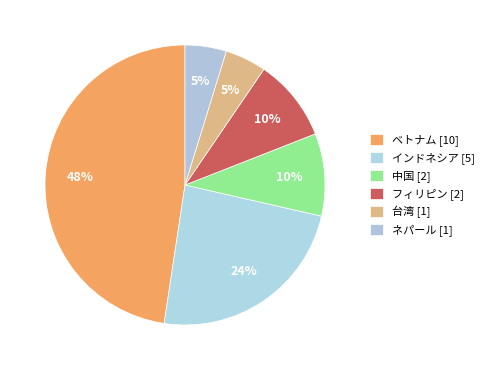

Count the number of slices in the pie.

6